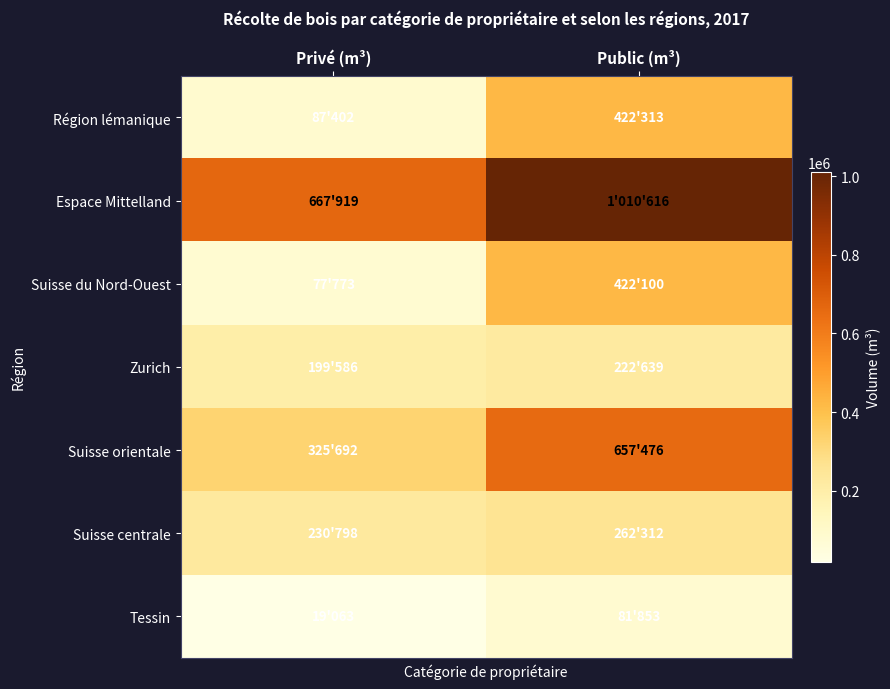

How many distinct data groups are displayed?

7